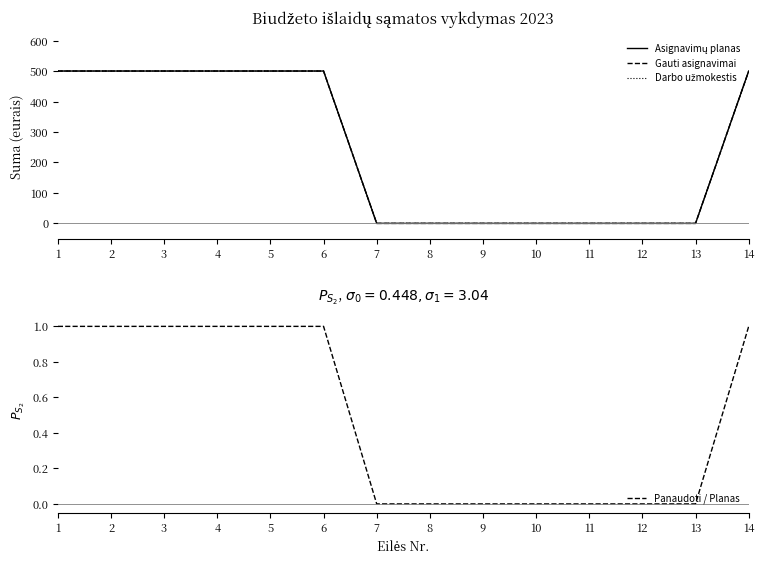

Between 7 and 11, which is larger?

7